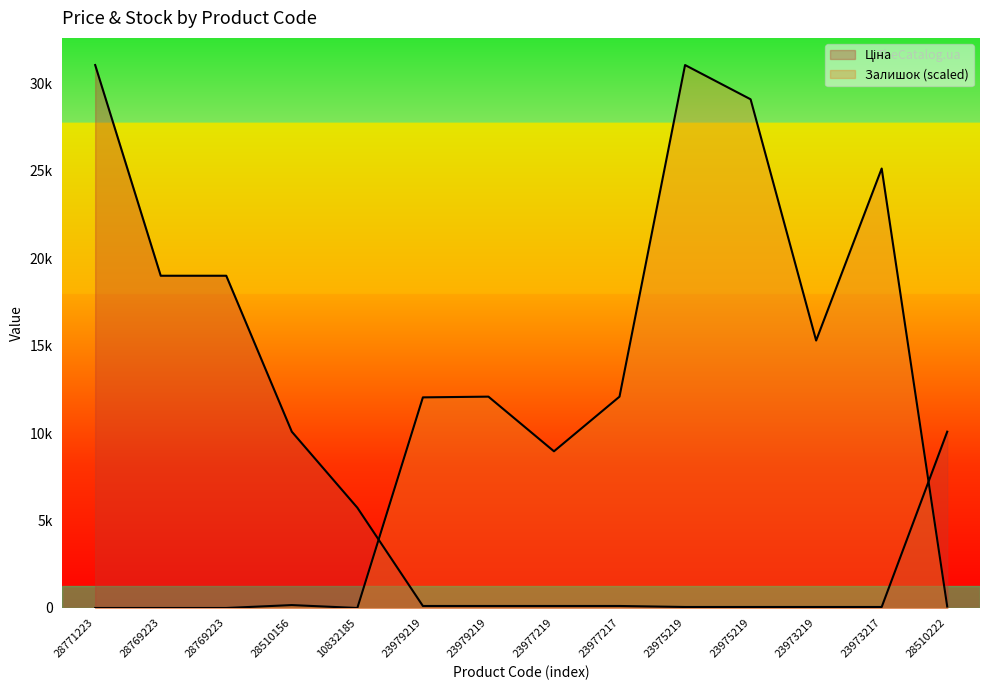

Rank the series by their average value, from highest to lowest.

Залишок, Ціна